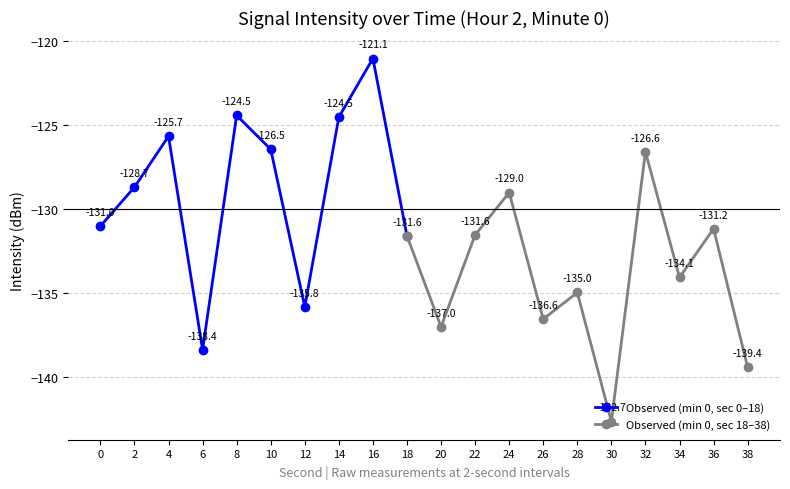

What is the maximum value shown in the chart?

-121.1